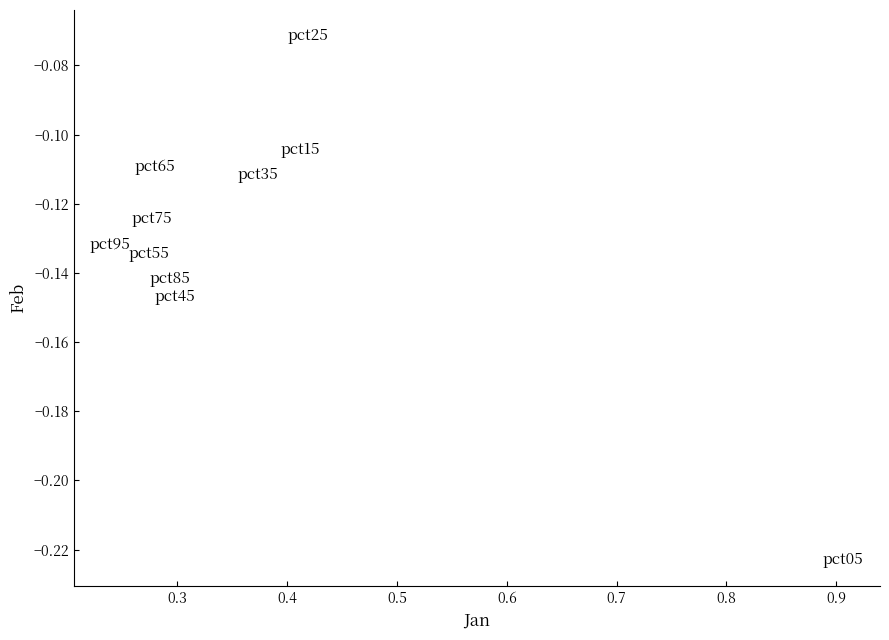

What is the range of X values (max minus min)?

0.7